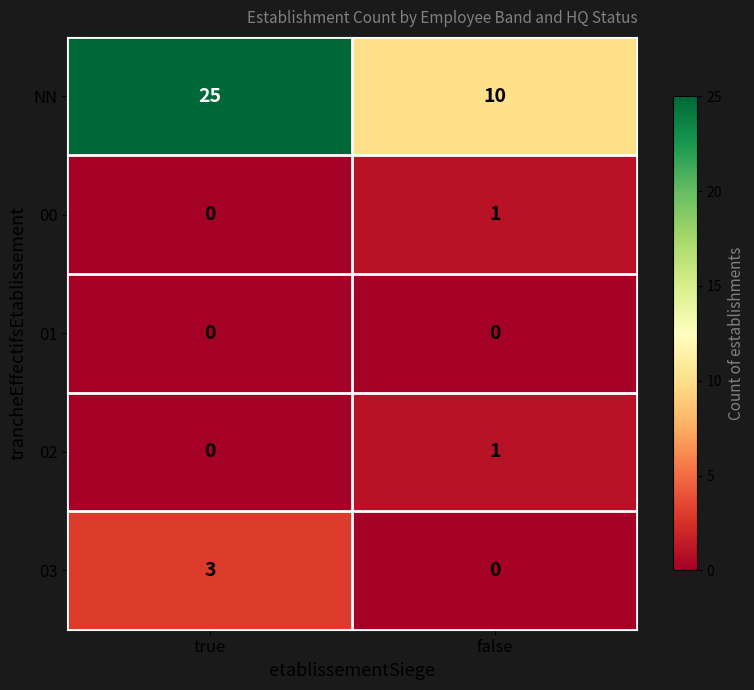

At which category does the chart reach its peak across all series?

true